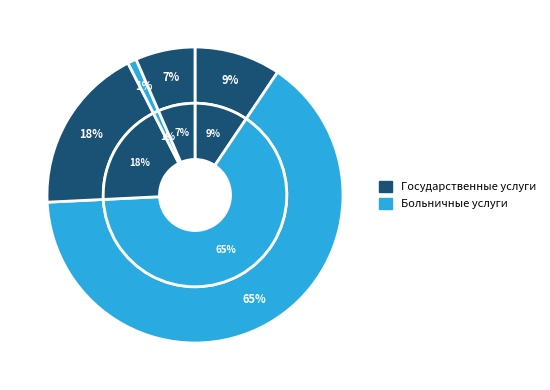

True or false: Услуги больниц общего профиля accounts for 65% of the total.

True